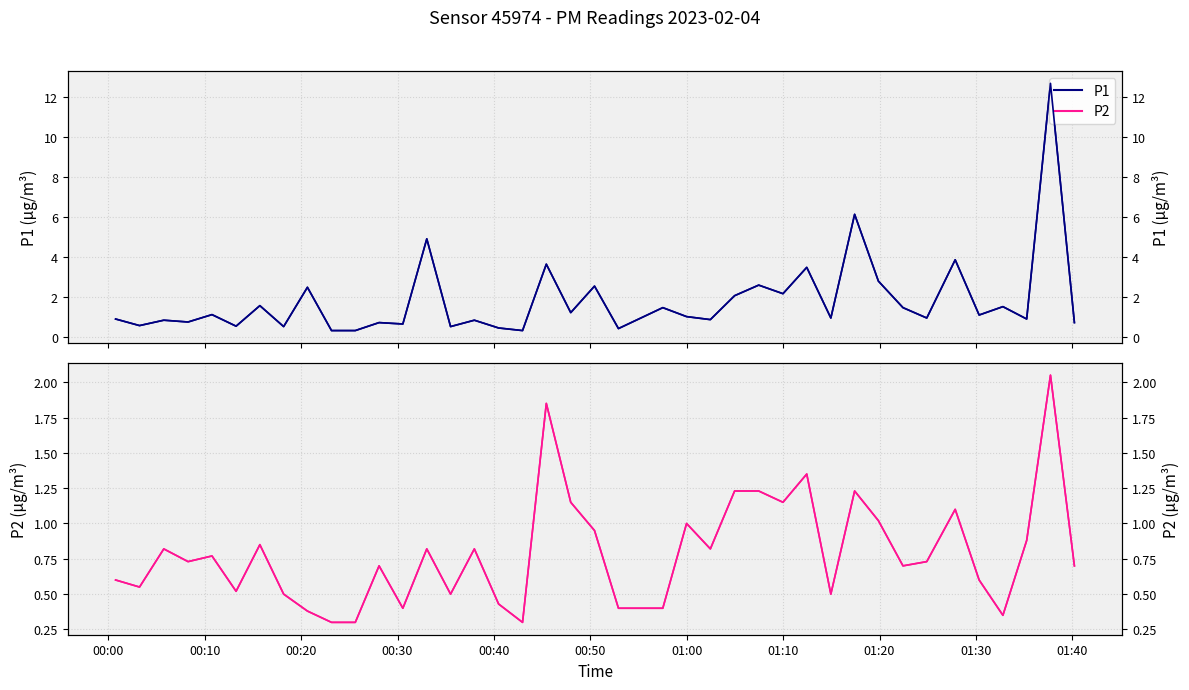

Rank the series by their maximum value, from highest to lowest.

P1, P2